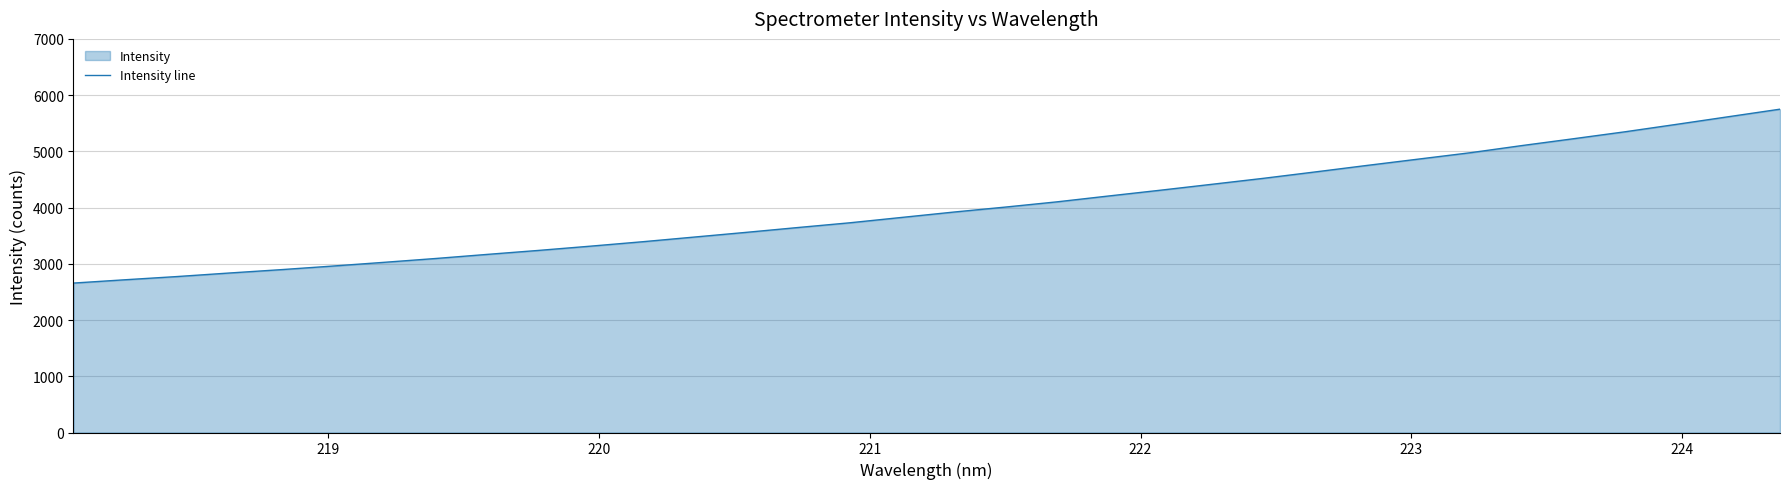

What is the minimum value shown in the chart?

2657.5